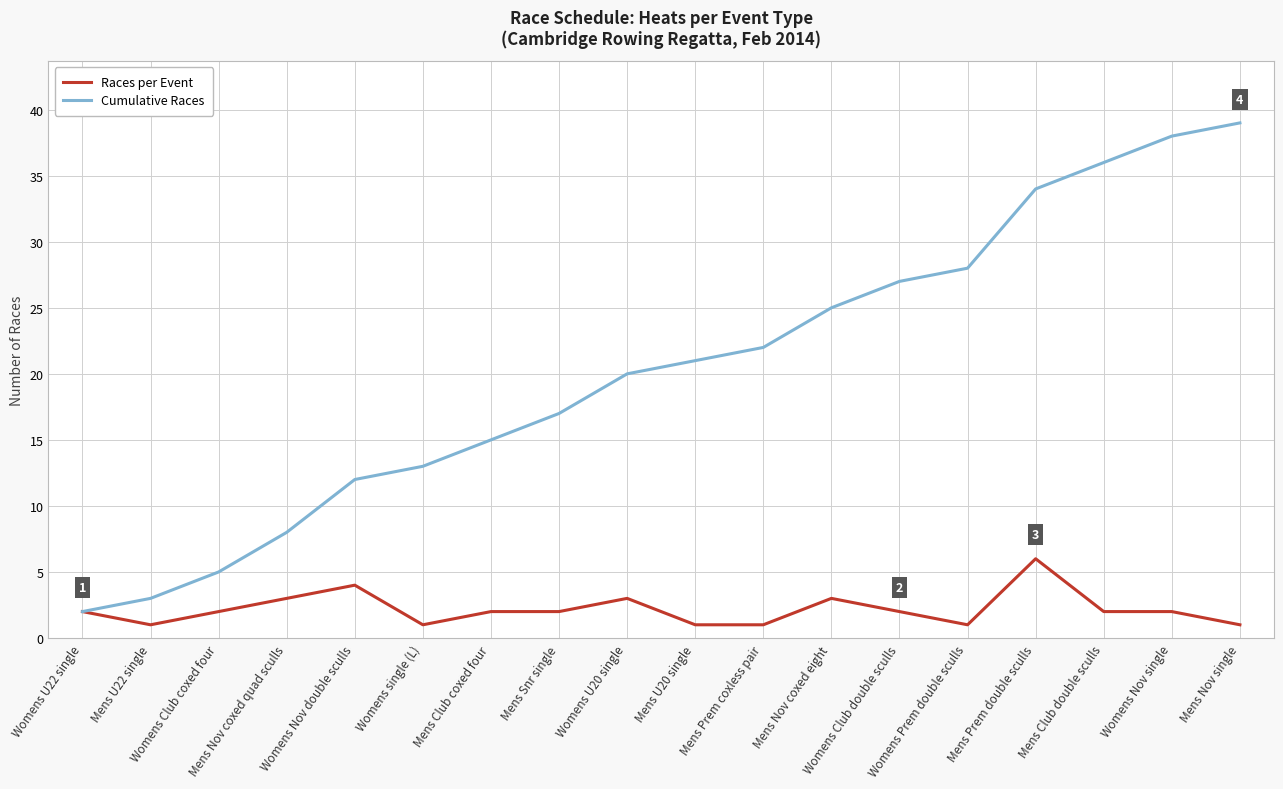

Rank the series by their maximum value, from highest to lowest.

Cumulative Races, Races per Event